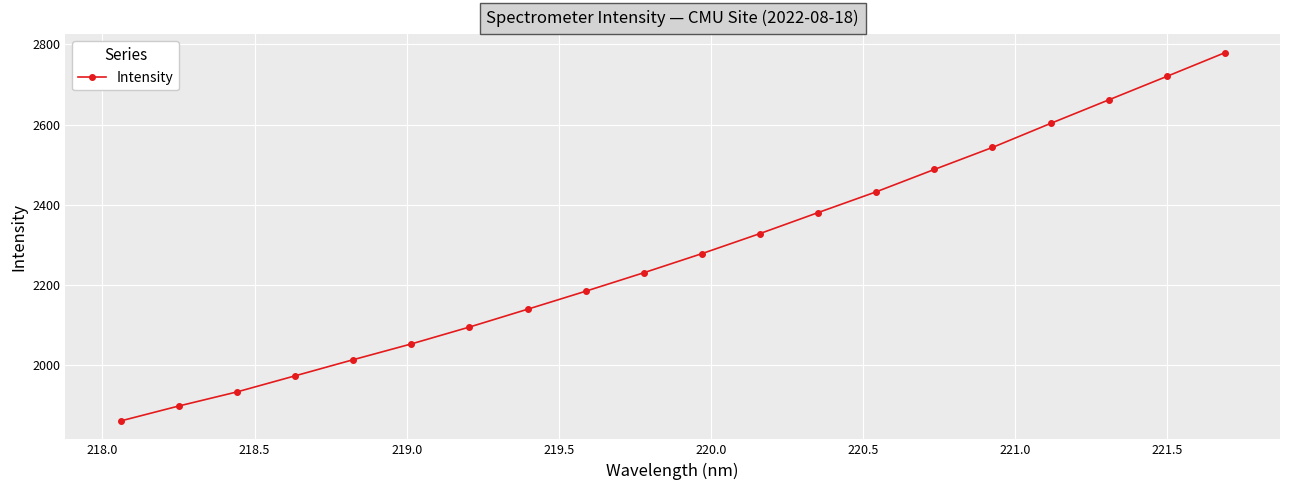

What is the maximum value shown in the chart?

2779.4